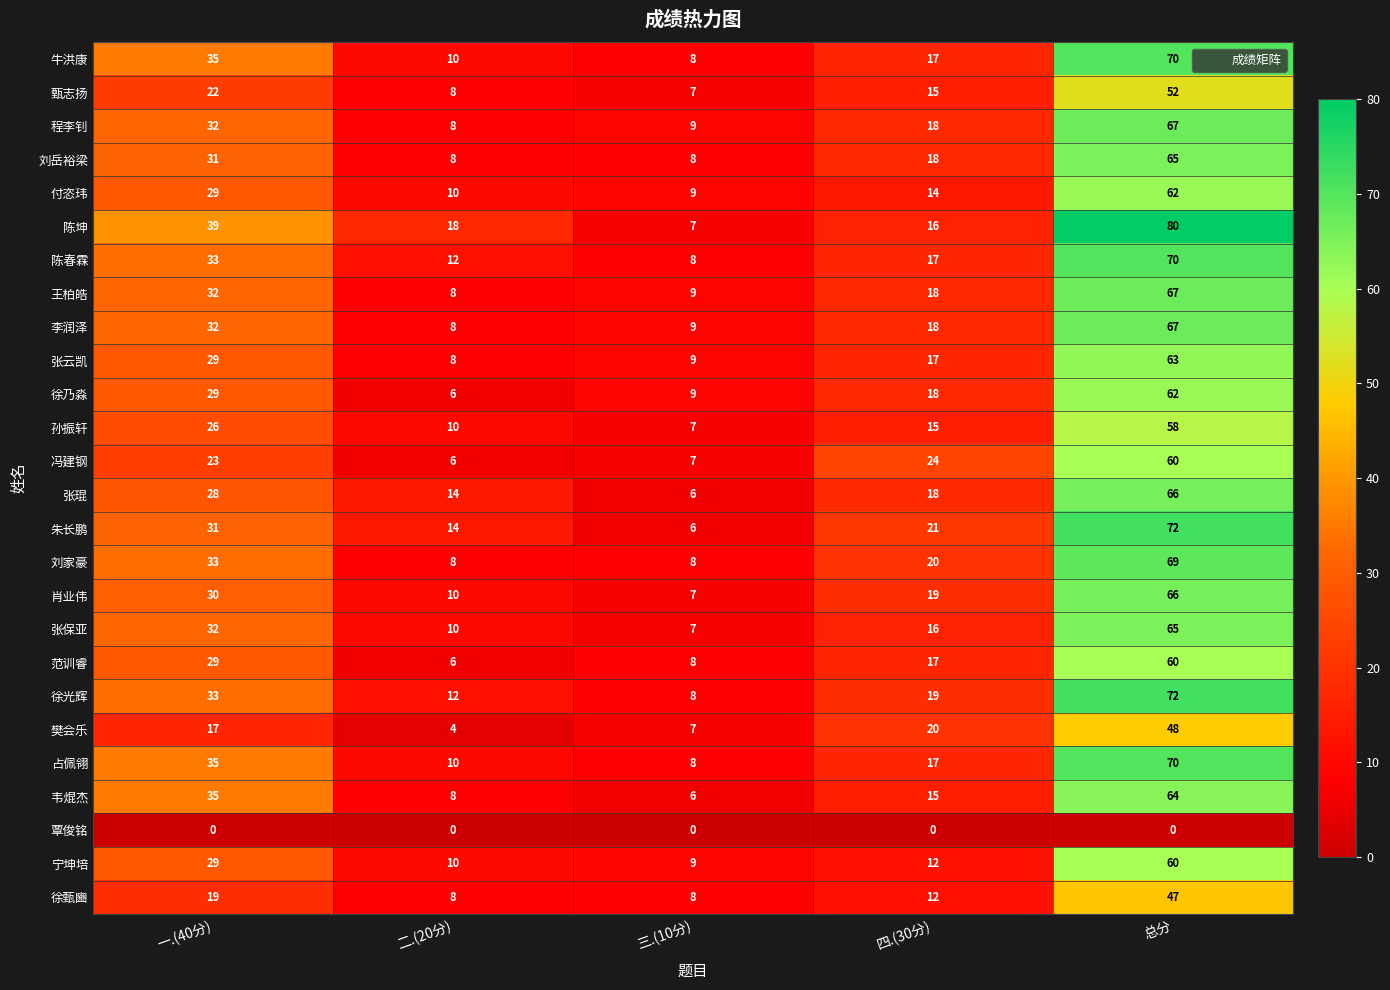

What is the total value across all series at 总分?

1602